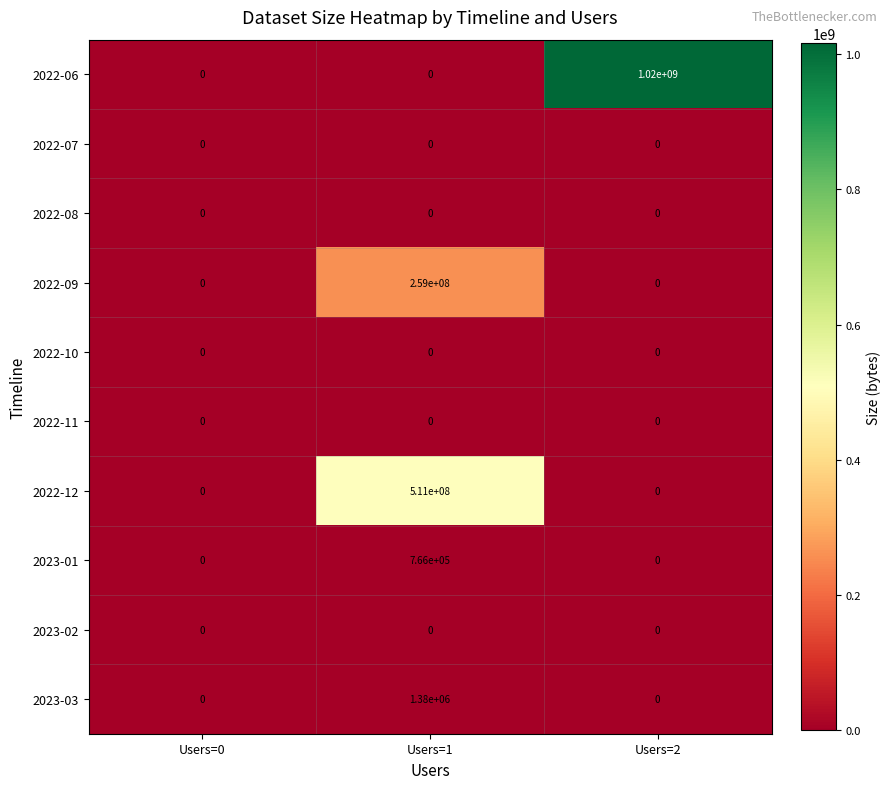

Is it true that 2022-12 equals 181787610 at Users=0?

False